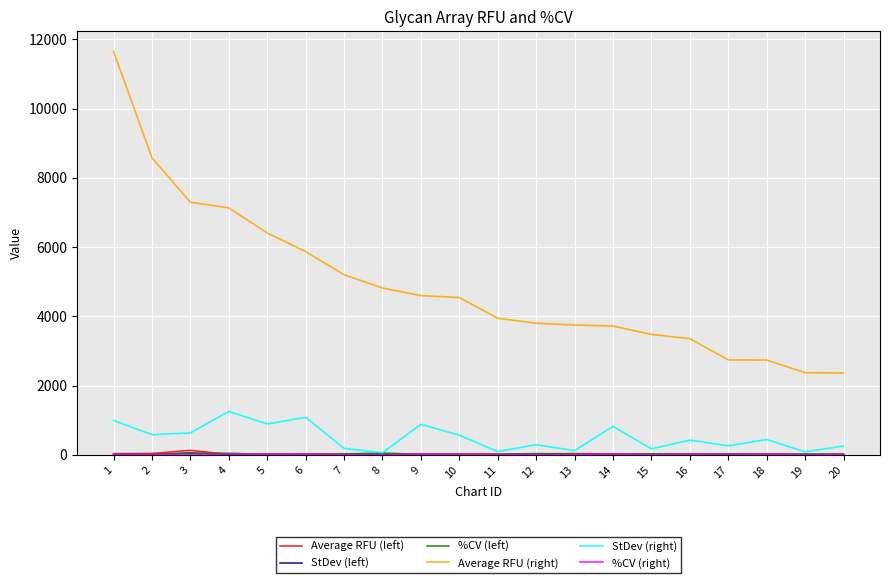

The StDev (right) series shows 290.1 at 12. True or false?

True